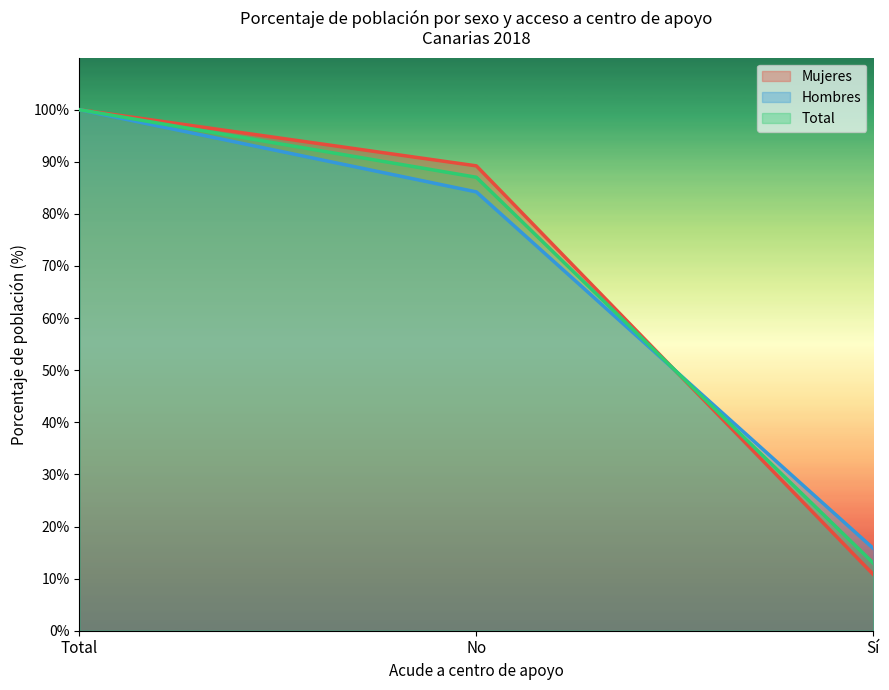

What is the difference between the Hombres values at No and Sí?

68.4